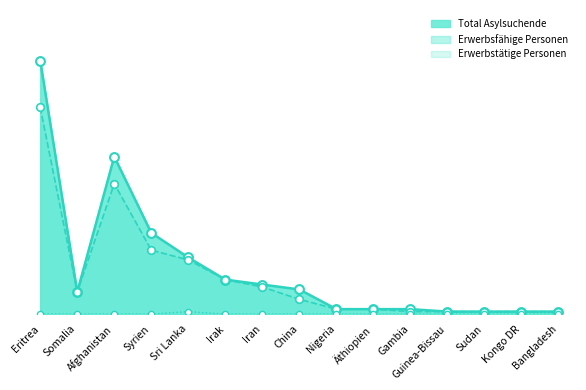

What are all the series names shown in the legend?

Erwerbsfähige Personen, Total Asylsuchende, Erwerbstätige Personen